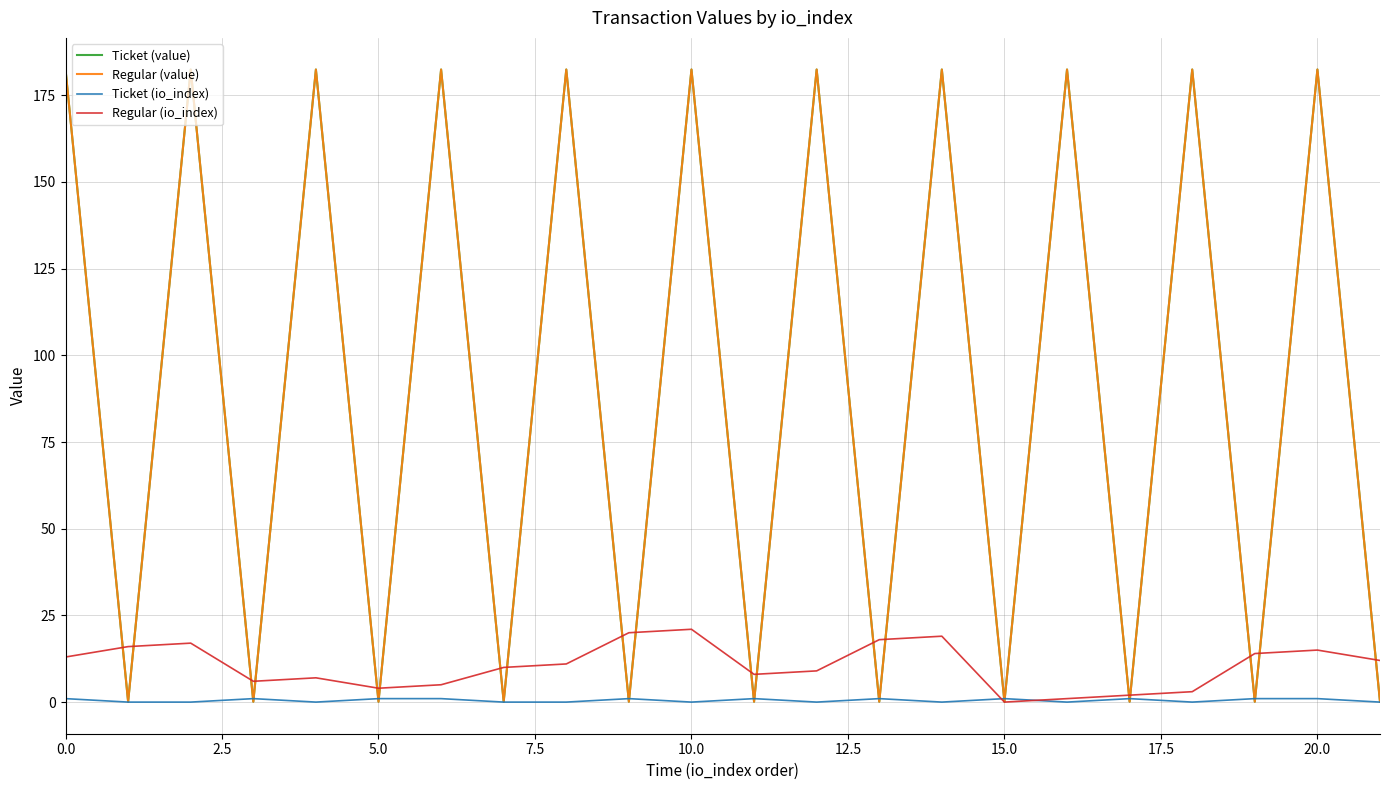

Which series has the largest total across all categories?

Ticket (value)